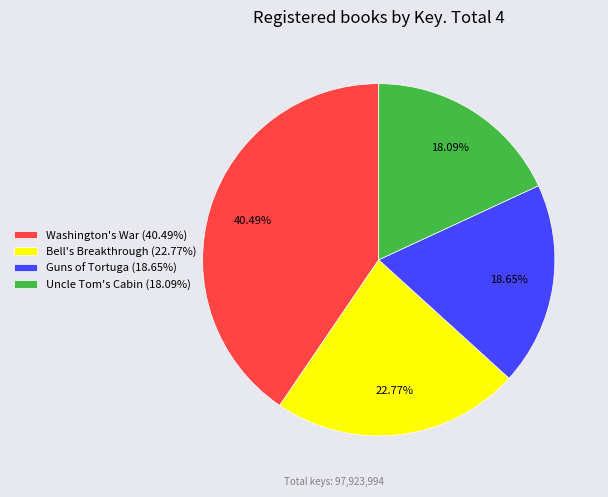

How many slices are in this pie chart?

4